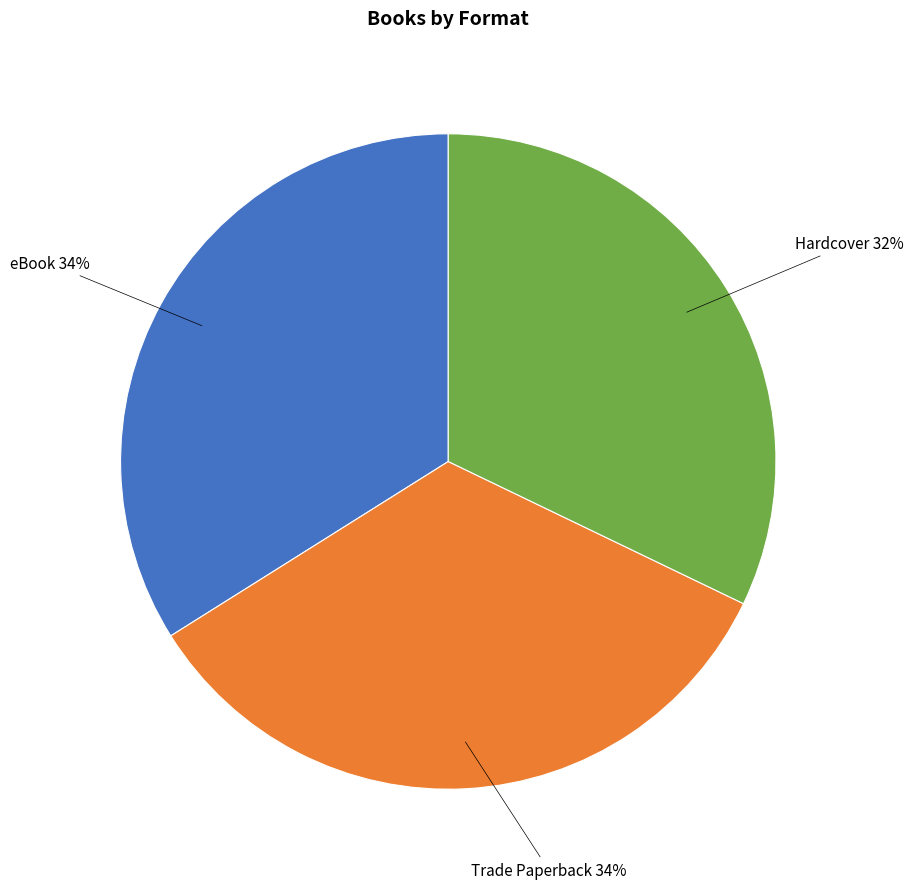

Does any single category account for the majority?

No